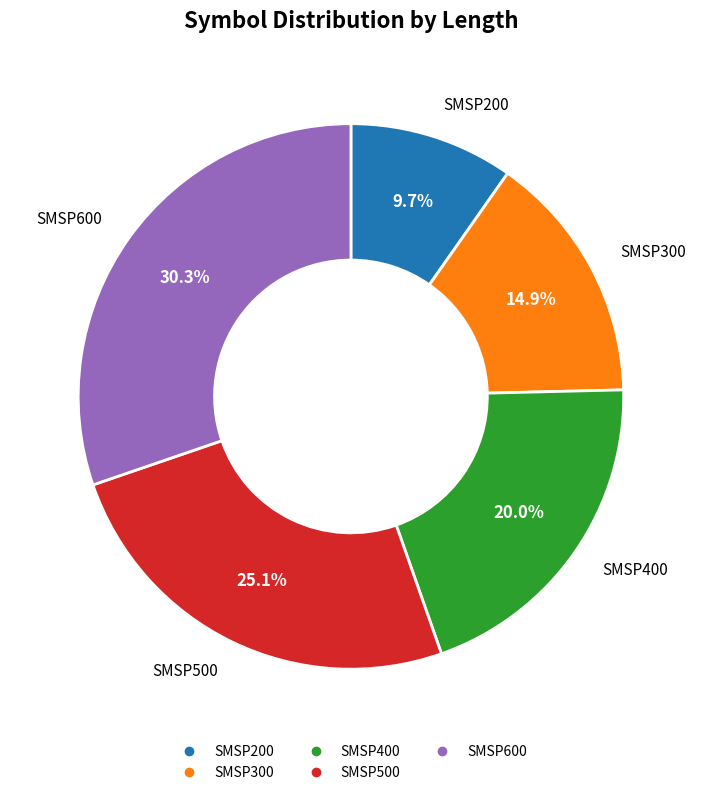

To the nearest percent, what is the average slice percentage?

20%